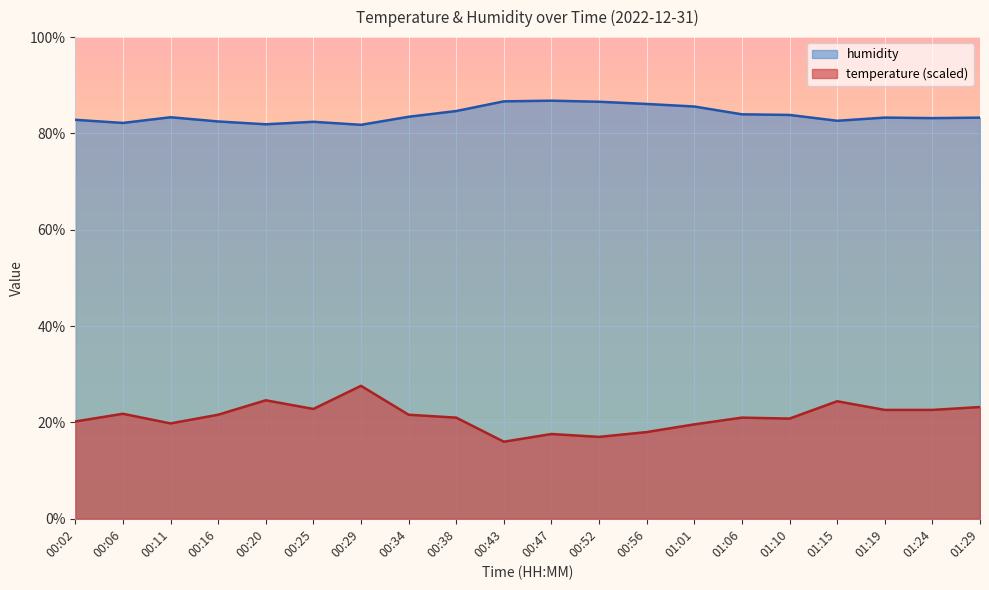

Is the value of humidity at 00:20 greater than the value of temperature at 00:25?

Yes